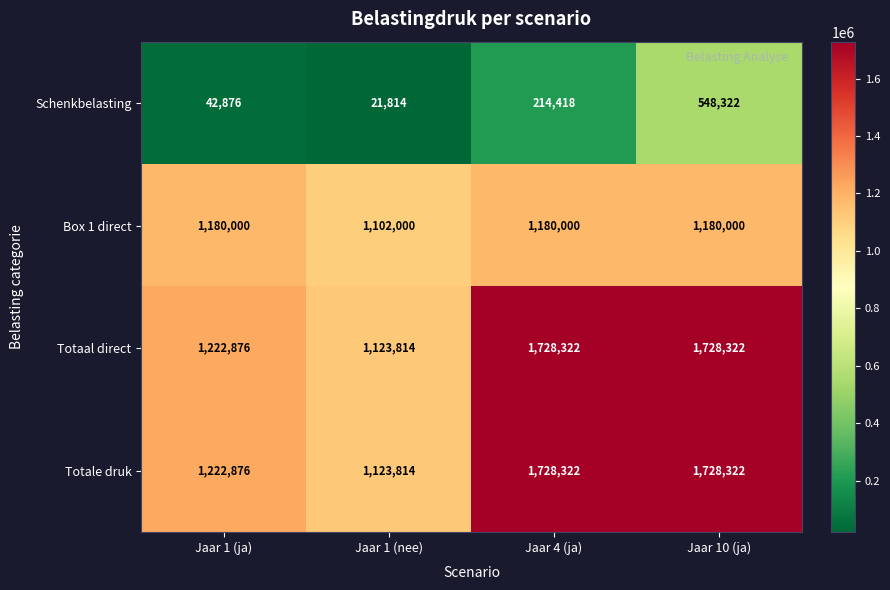

What is the spread (max minus min) of values at Jaar 10 (ja)?

1180000